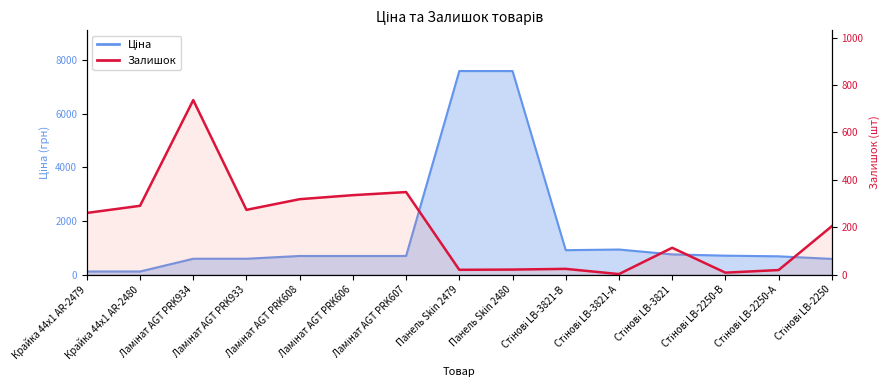

Rank the series by their maximum value, from highest to lowest.

Ціна, Залишок